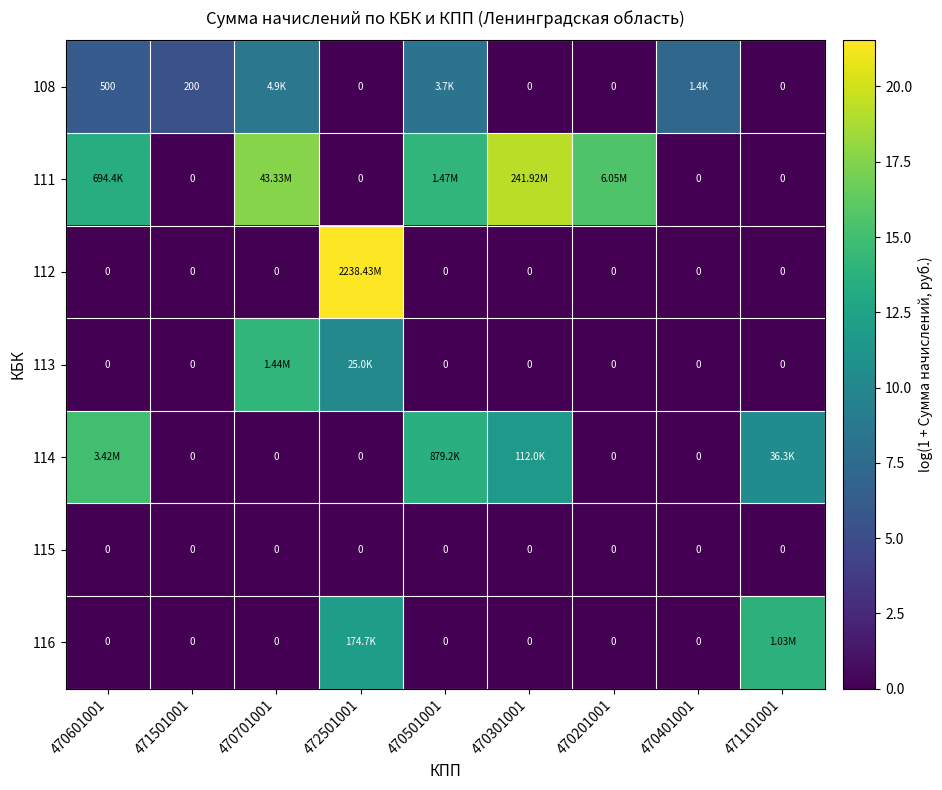

Is the value of 114 at 470701001 greater than the value of 116 at 470401001?

No